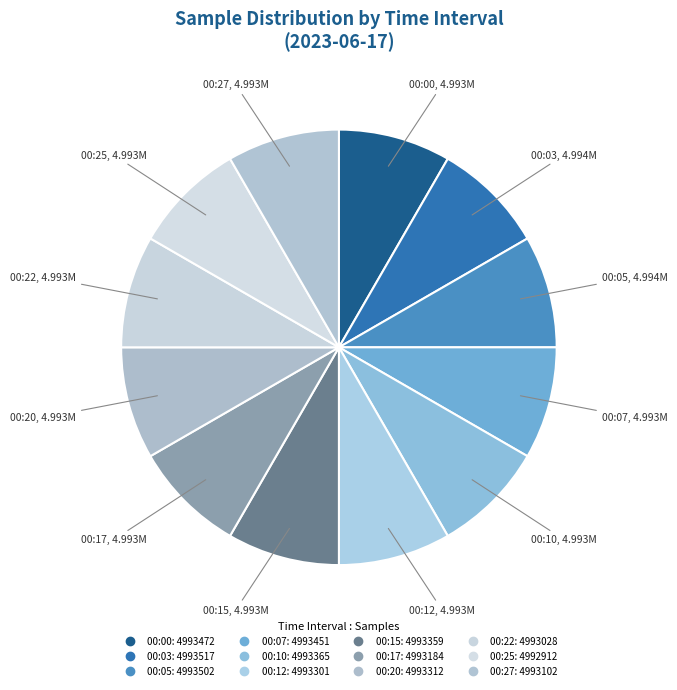

What percentage is the 00:12 slice, to the nearest percent?

8%